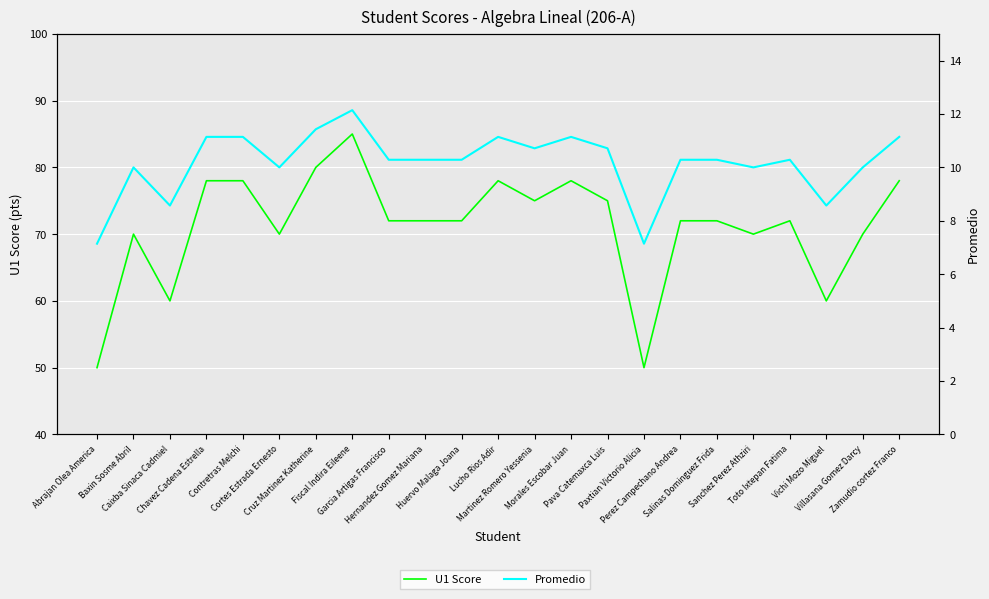

Reading left to right, transcribe all the data shown in this chart.

U1 Score: Abrajan Olea America=50.0	Baxin Sosme Abril=70.0	Caixba Sinaca Cadmiel=60.0	Chavez Cadena Estrella=78.0	Contretras Melchi=78.0	Cortes Estrada Ernesto=70.0	Cruz Martinez Katherine=80.0	Fiscal Indira Eileene=85.0	Garcia Artigas Francisco=72.0	Hernandez Gomez Mariana=72.0	Huervo Malaga Joana=72.0	Lucho Rios Adir=78.0	Martinez Romero Yessenia=75.0	Morales Escobar Juan=78.0	Pava Catemaxca Luis=75.0	Paxtian Victorio Alicia=50.0	Perez Campechano Andrea=72.0	Salinas Dominguez Frida=72.0	Sanchez Perez Athziri=70.0	Toto Ixtepan Fatima=72.0	Vichi Mozo Miguel=60.0	Villasana Gomez Darcy=70.0	Zamudio cortez Franco=78.0
Promedio: Abrajan Olea America=7.1	Baxin Sosme Abril=10.0	Caixba Sinaca Cadmiel=8.6	Chavez Cadena Estrella=11.1	Contretras Melchi=11.1	Cortes Estrada Ernesto=10.0	Cruz Martinez Katherine=11.4	Fiscal Indira Eileene=12.1	Garcia Artigas Francisco=10.3	Hernandez Gomez Mariana=10.3	Huervo Malaga Joana=10.3	Lucho Rios Adir=11.1	Martinez Romero Yessenia=10.7	Morales Escobar Juan=11.1	Pava Catemaxca Luis=10.7	Paxtian Victorio Alicia=7.1	Perez Campechano Andrea=10.3	Salinas Dominguez Frida=10.3	Sanchez Perez Athziri=10.0	Toto Ixtepan Fatima=10.3	Vichi Mozo Miguel=8.6	Villasana Gomez Darcy=10.0	Zamudio cortez Franco=11.1